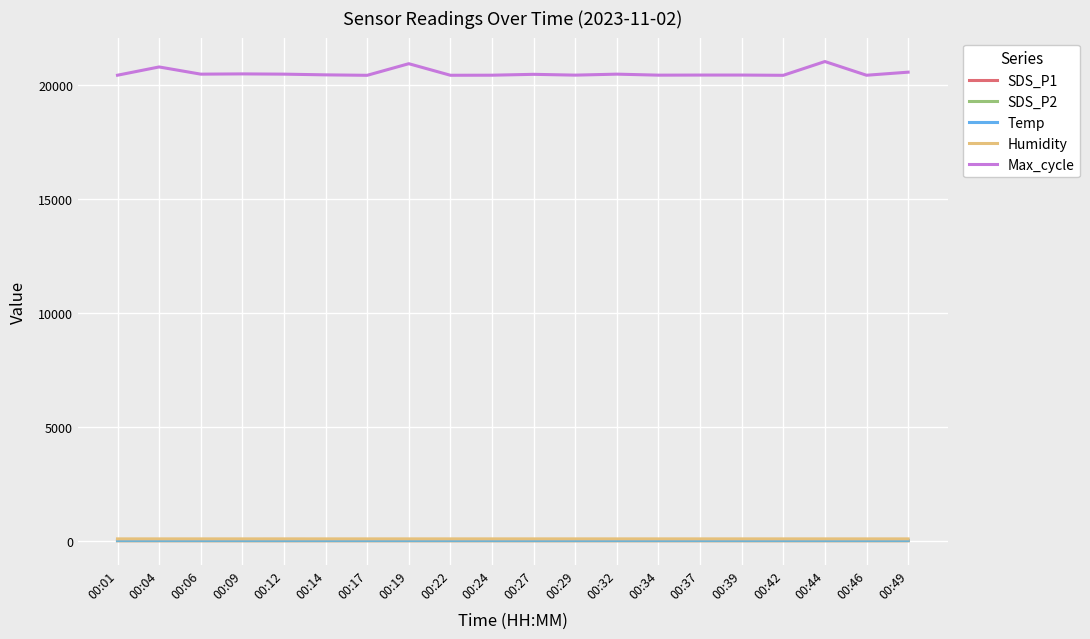

How many lines are shown in the chart?

5